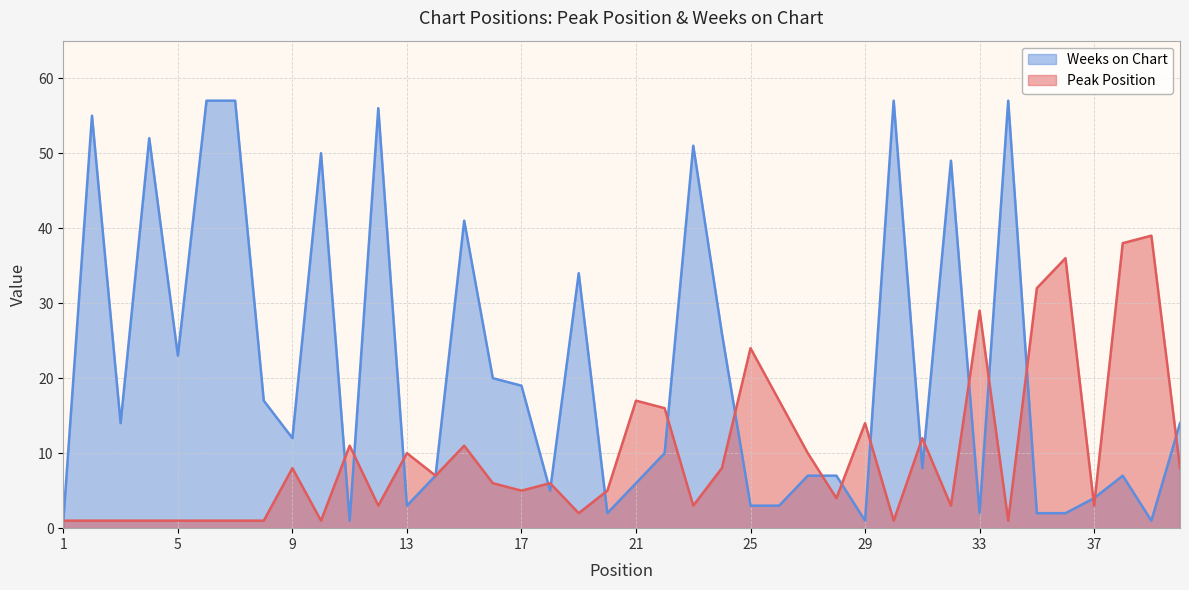

Where do Peak Position and Weeks on Chart first cross each other?

10 and 11